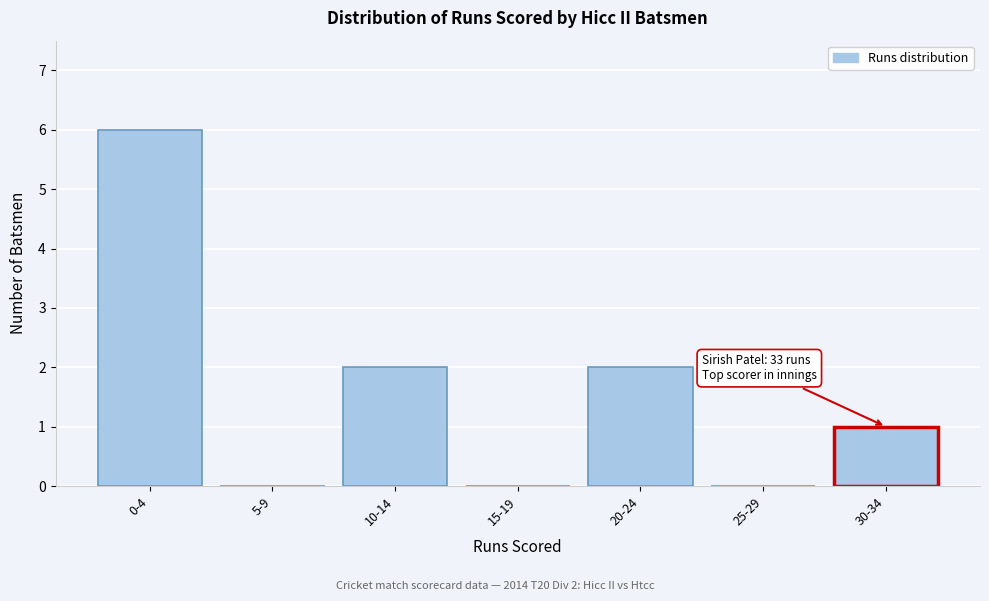

Reading left to right, list all the values displayed in this chart.

0-4=6	5-9=0	10-14=2	15-19=0	20-24=2	25-29=0	30-34=1